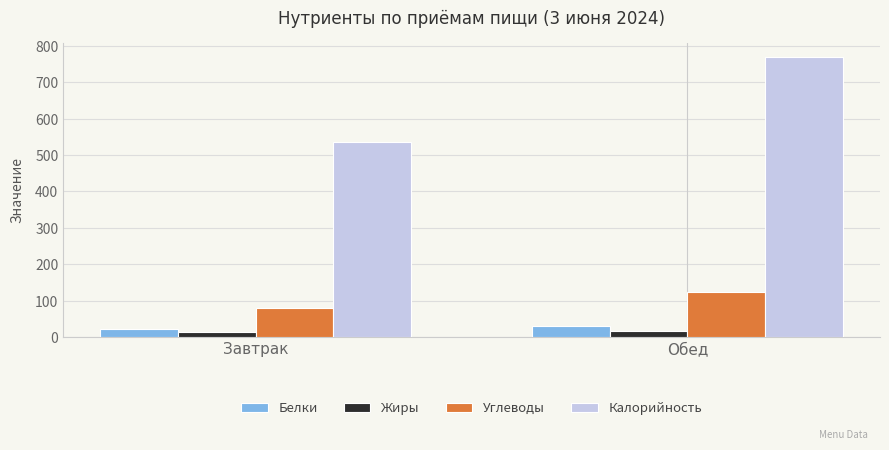

How many bars are there in each group?

4